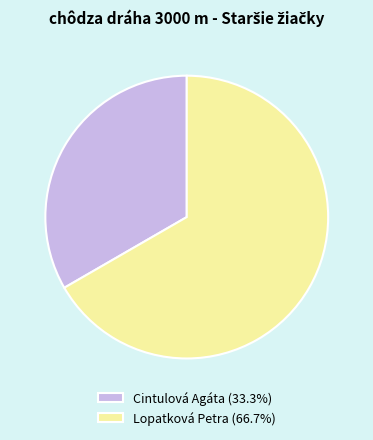

Combined, do Lopatková Petra and Cintulová Agáta account for over 50%?

Yes